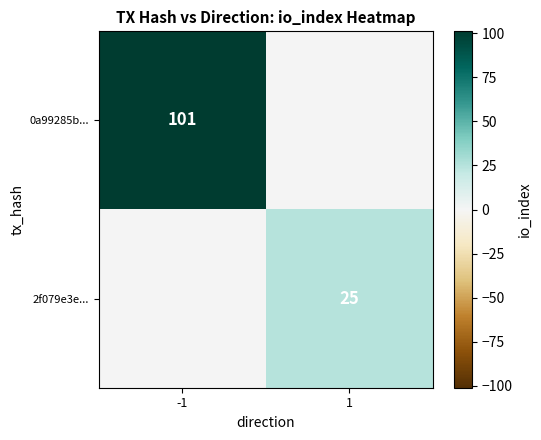

The 2f079e3e... series shows 25 at 1. True or false?

True